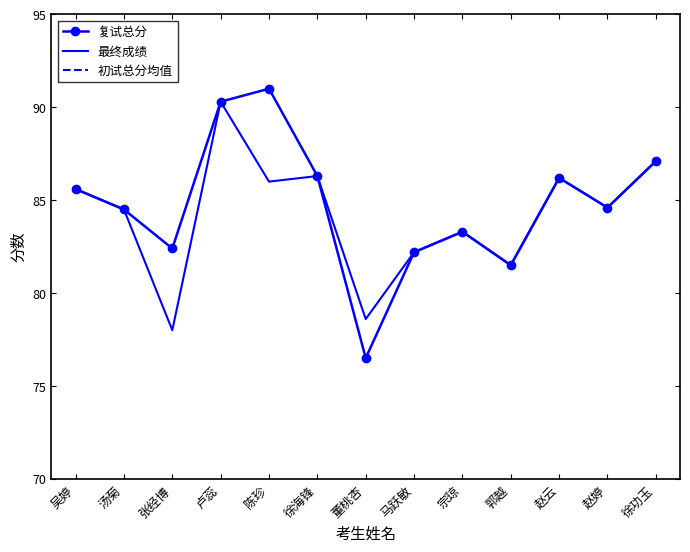

Reading left to right, list all the values displayed in this chart.

复试总分: 吴婷=85.6	汤菊=84.5	张经博=82.4	卢蕊=90.3	陈珍=91.0	徐海锋=86.3	董桃杏=76.5	马跃敏=82.2	宗琼=83.3	郭越=81.5	赵云=86.2	赵婷=84.6	徐功玉=87.1
最终成绩: 吴婷=85.6	汤菊=84.5	张经博=78.0	卢蕊=90.3	陈珍=86.0	徐海锋=86.3	董桃杏=78.6	马跃敏=82.2	宗琼=83.3	郭越=81.5	赵云=86.2	赵婷=84.6	徐功玉=87.1